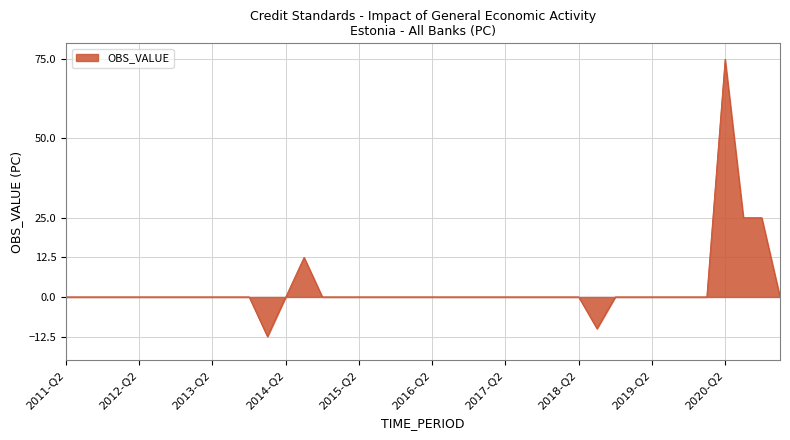

What is the difference between the maximum and minimum values?

87.5